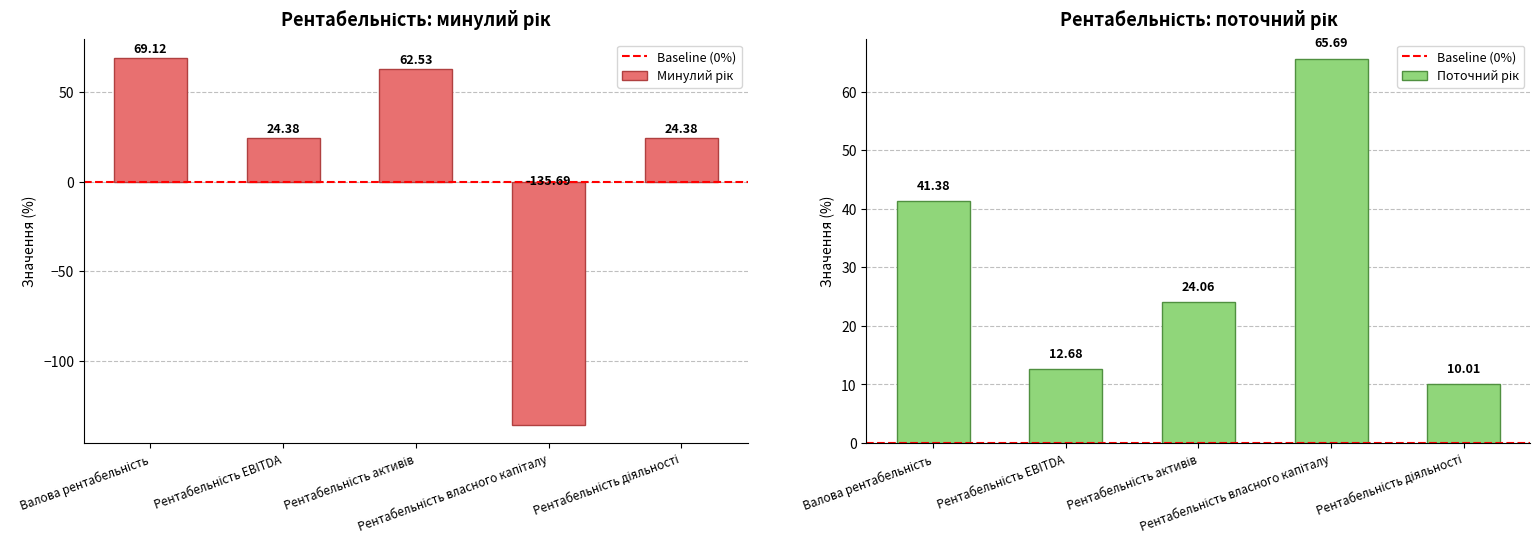

What is the difference between the maximum and minimum values in the Поточний рік series?

55.7